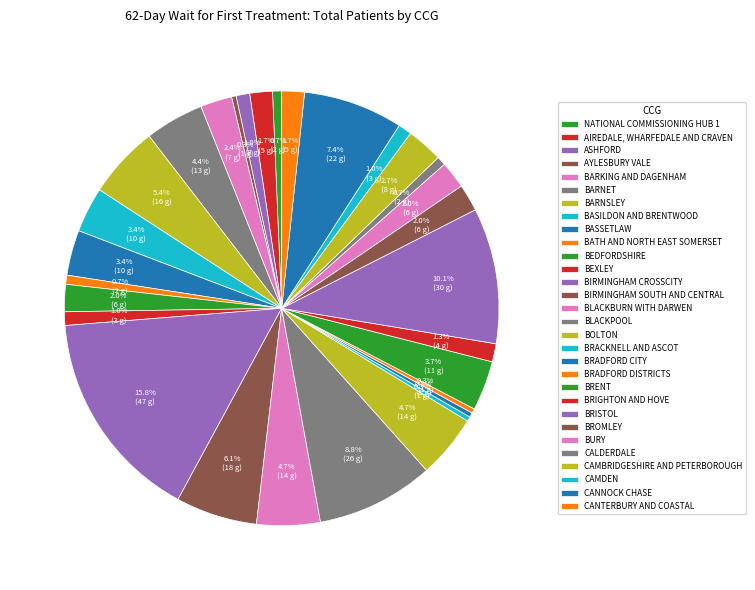

Does any single category account for the majority?

No